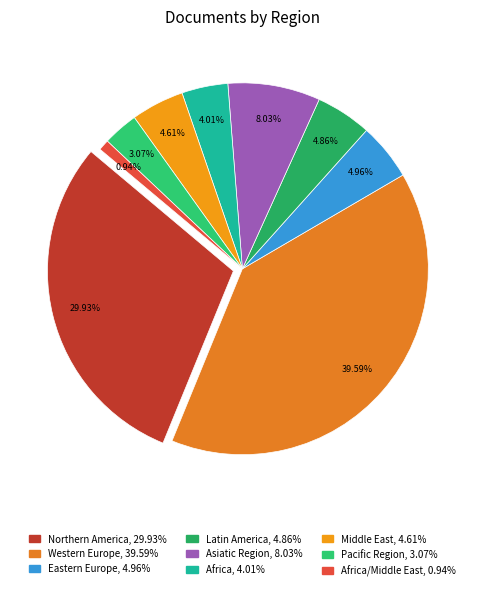

Which category has the smallest portion of the pie?

Africa/Middle East